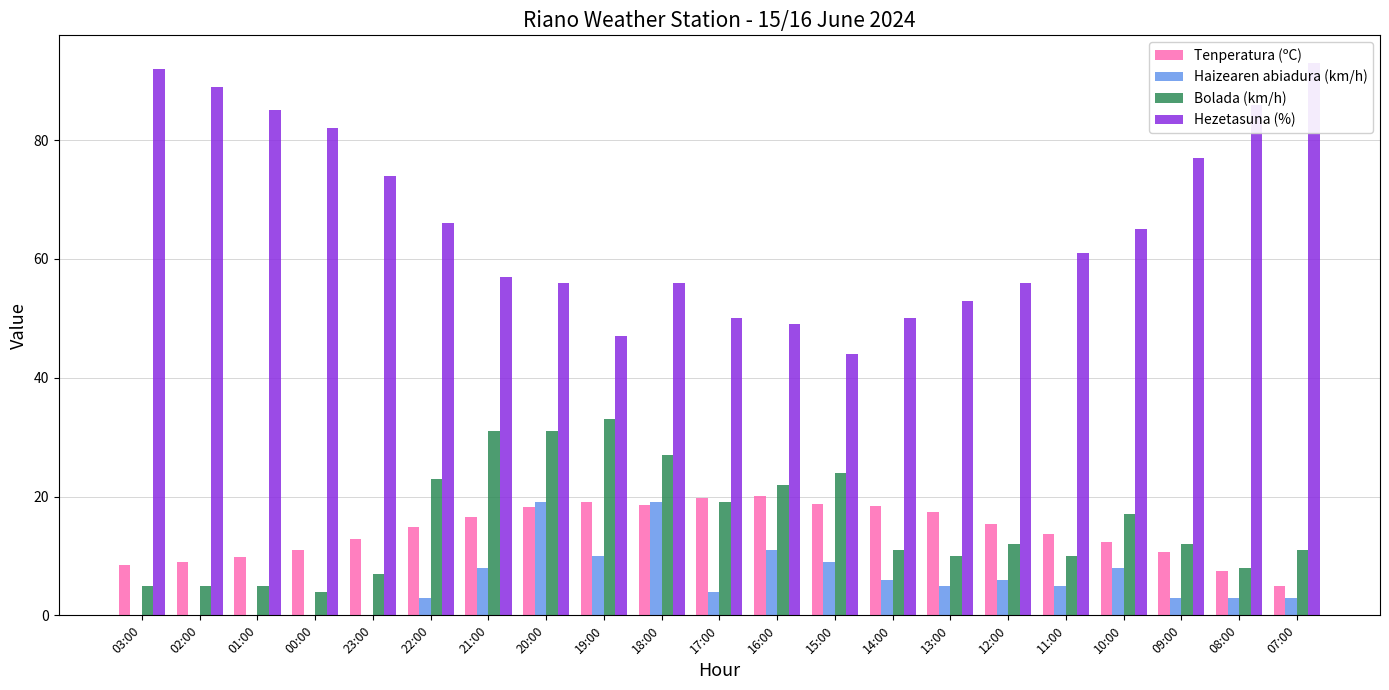

Reading left to right, what are all the values shown in this chart?

Tenperatura (ºC): 03:00=8.4	02:00=9.0	01:00=9.9	00:00=11.0	23:00=12.8	22:00=14.8	21:00=16.5	20:00=18.3	19:00=19.1	18:00=18.6	17:00=19.7	16:00=20.1	15:00=18.8	14:00=18.4	13:00=17.4	12:00=15.3	11:00=13.7	10:00=12.3	09:00=10.6	08:00=7.4	07:00=4.9
Haizearen abiadura (km/h): 03:00=0.0	02:00=0.0	01:00=0.0	00:00=0.0	23:00=0.0	22:00=3.0	21:00=8.0	20:00=19.0	19:00=10.0	18:00=19.0	17:00=4.0	16:00=11.0	15:00=9.0	14:00=6.0	13:00=5.0	12:00=6.0	11:00=5.0	10:00=8.0	09:00=3.0	08:00=3.0	07:00=3.0
Bolada (km/h): 03:00=5.0	02:00=5.0	01:00=5.0	00:00=4.0	23:00=7.0	22:00=23.0	21:00=31.0	20:00=31.0	19:00=33.0	18:00=27.0	17:00=19.0	16:00=22.0	15:00=24.0	14:00=11.0	13:00=10.0	12:00=12.0	11:00=10.0	10:00=17.0	09:00=12.0	08:00=8.0	07:00=11.0
Hezetasuna (%): 03:00=92.0	02:00=89.0	01:00=85.0	00:00=82.0	23:00=74.0	22:00=66.0	21:00=57.0	20:00=56.0	19:00=47.0	18:00=56.0	17:00=50.0	16:00=49.0	15:00=44.0	14:00=50.0	13:00=53.0	12:00=56.0	11:00=61.0	10:00=65.0	09:00=77.0	08:00=86.0	07:00=93.0